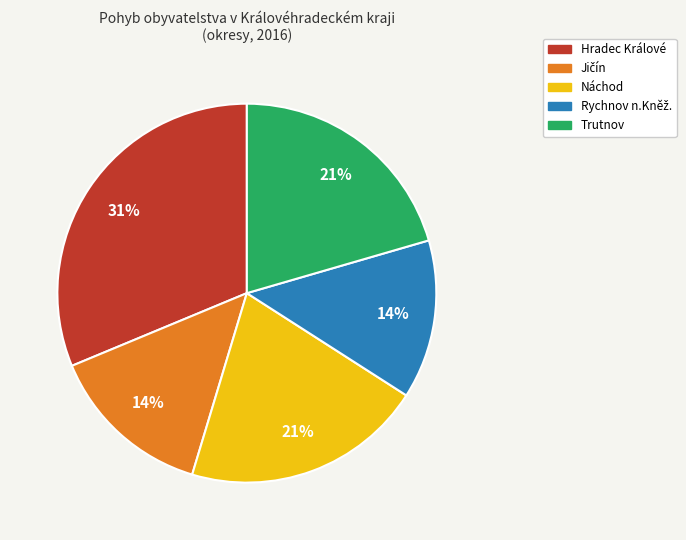

Which slice is the largest?

Hradec Králové